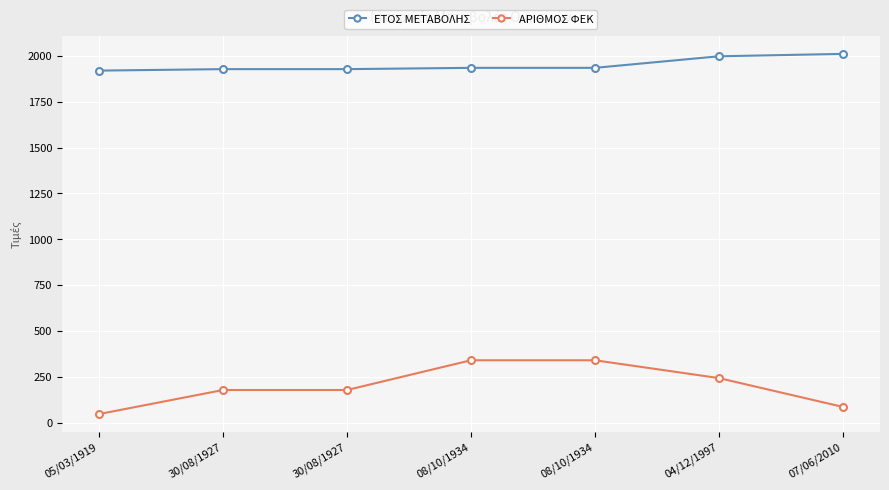

Is this an area chart (filled region under the line)?

No